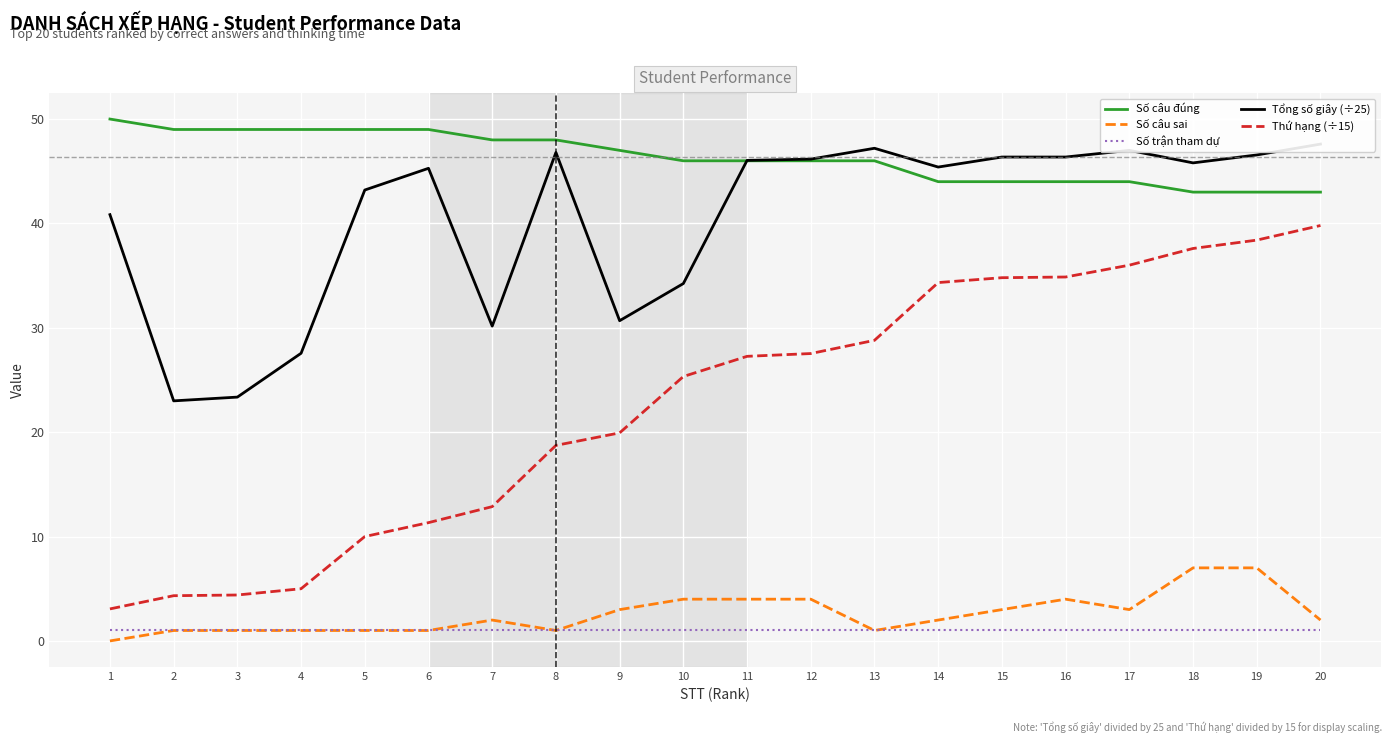

What is the difference between the maximum and second lowest values in the Số câu sai series?

6.0